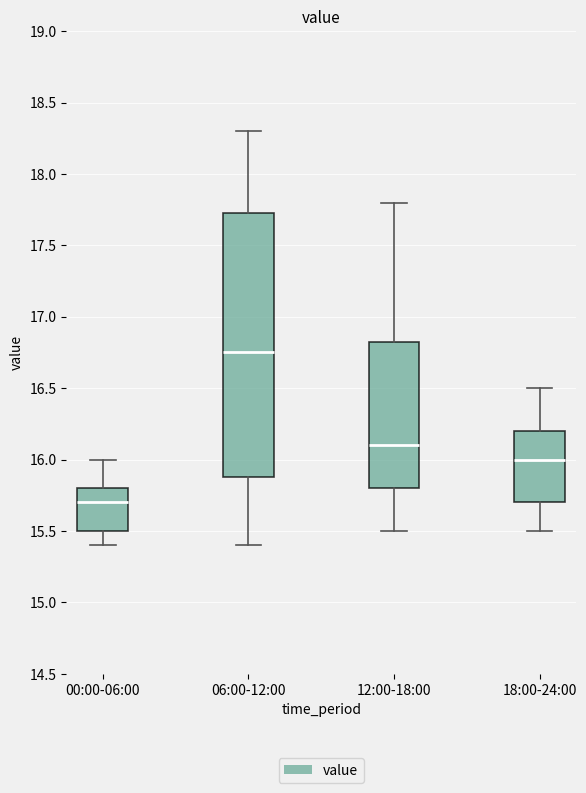

Reading left to right, read every box against the y-axis: the position of its median line, the range the box covers, and the ends of its whiskers. The values are not printed on the chart, so give them approximately, as read against the axis.

00:00-06:00: median 15.70, box 15.50 to 15.80, whiskers 15.40 to 16.00
06:00-12:00: median 16.75, box 15.90 to 17.75, whiskers 15.40 to 18.30
12:00-18:00: median 16.10, box 15.80 to 16.85, whiskers 15.50 to 17.80
18:00-24:00: median 16.00, box 15.70 to 16.20, whiskers 15.50 to 16.50